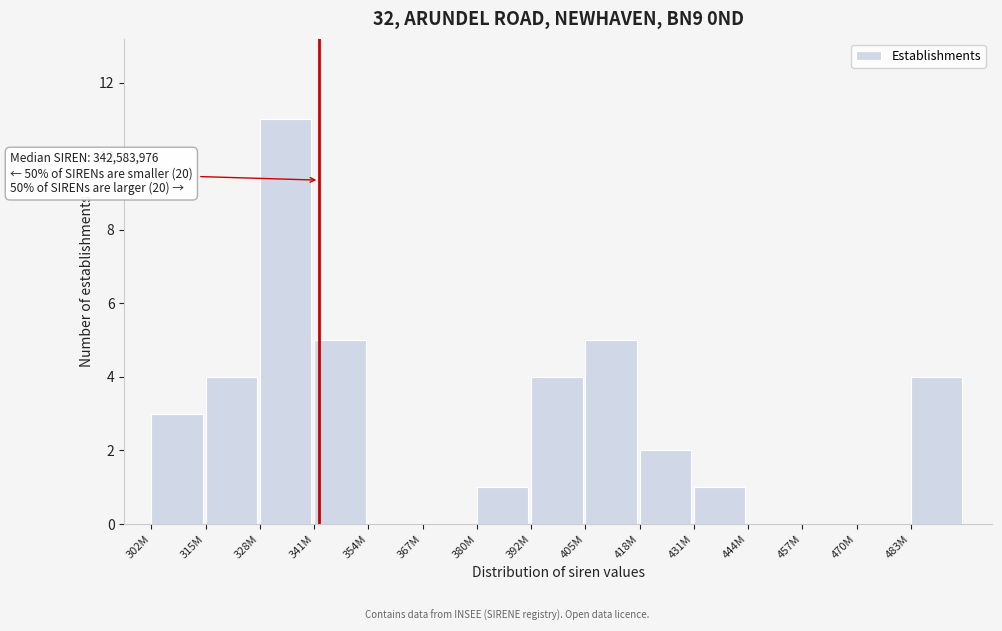

Reading right to left, transcribe all the data shown in this chart.

483M=4	470M=0	457M=0	444M=0	431M=1	418M=2	405M=5	392M=4	380M=1	367M=0	354M=0	341M=5	328M=11	315M=4	302M=3